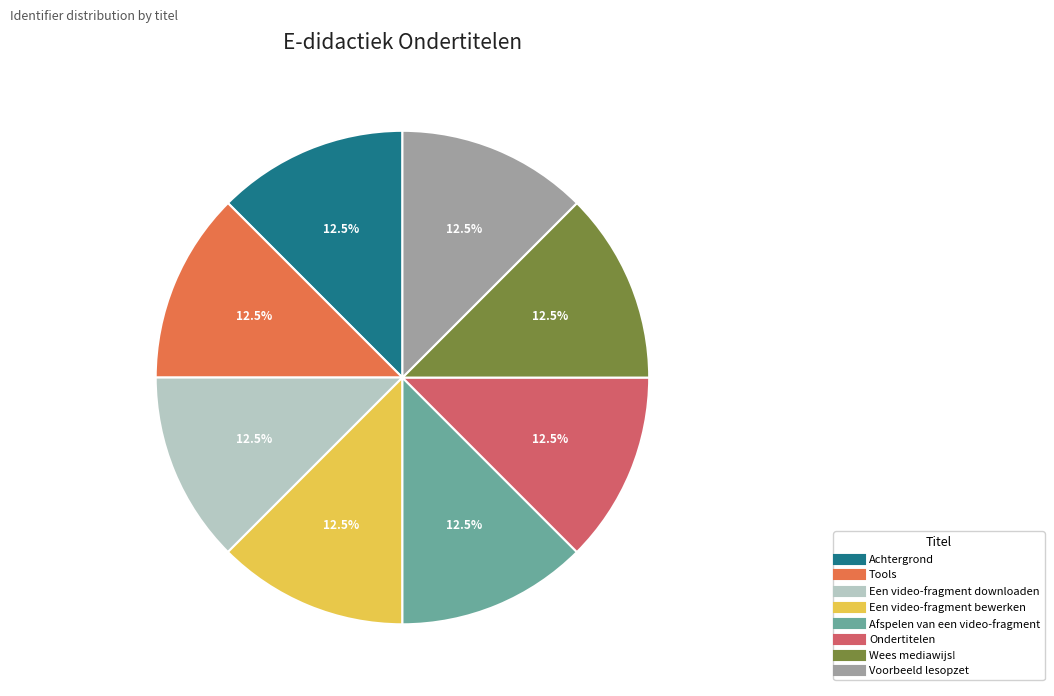

Approximately how many times larger is the value at Een video-fragment bewerken compared to Ondertitelen?

1.0